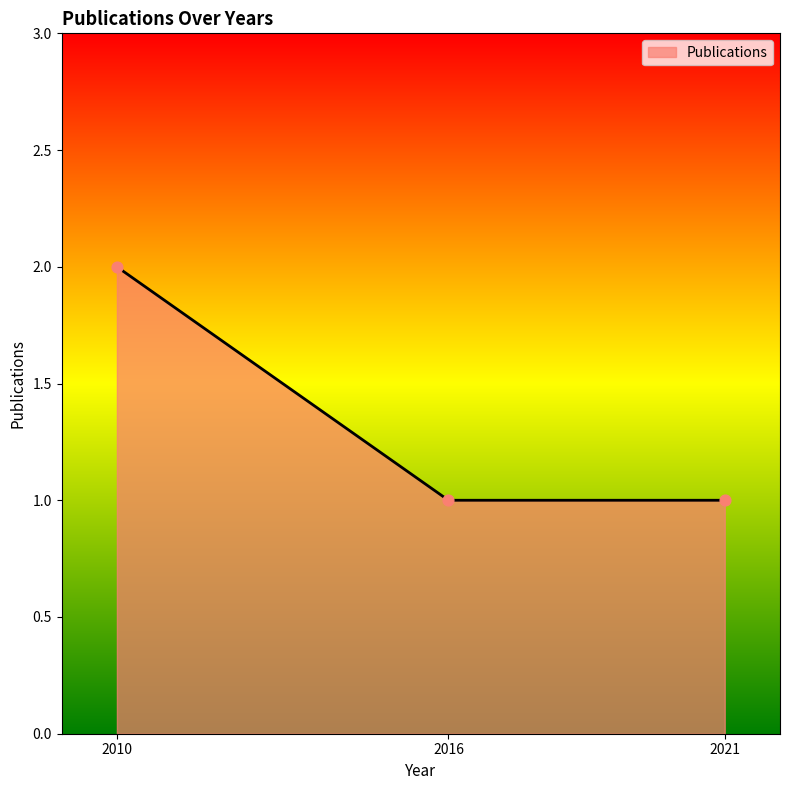

Which has a higher value, 2016 or 2010?

2010